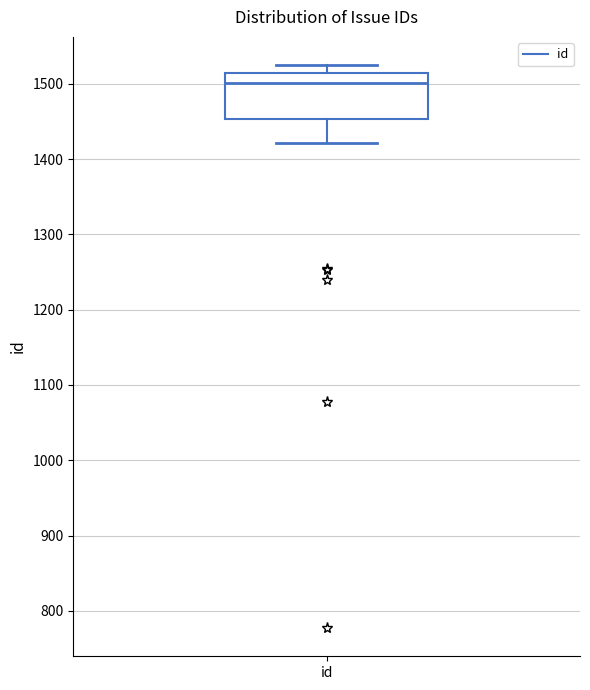

Read this box plot against the y-axis: the position of the median line, the range covered by the box, and the ends of both whiskers. The values are not printed on the chart, so give them approximately, as read against the axis.

median 1500, box 1450 to 1510, whiskers 1420 to 1530